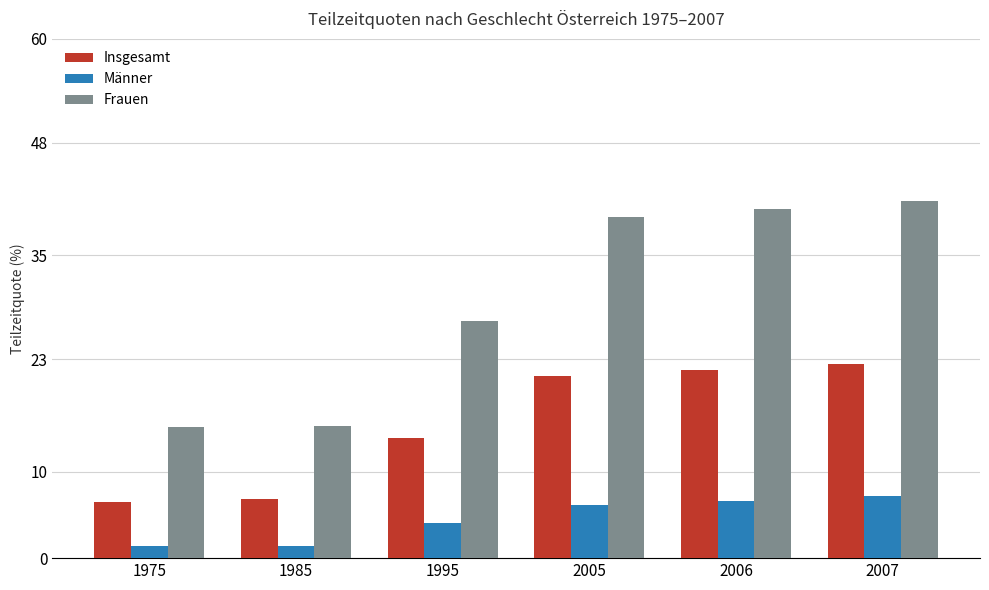

What is the minimum value shown in the chart?

1.3